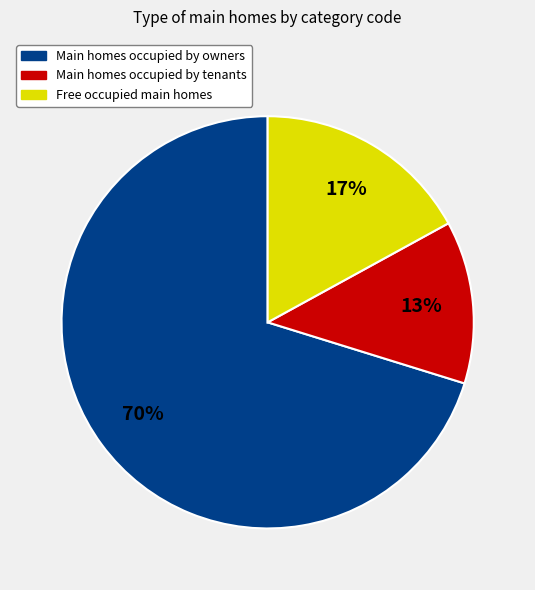

To the nearest percent, what is the average slice percentage?

33%